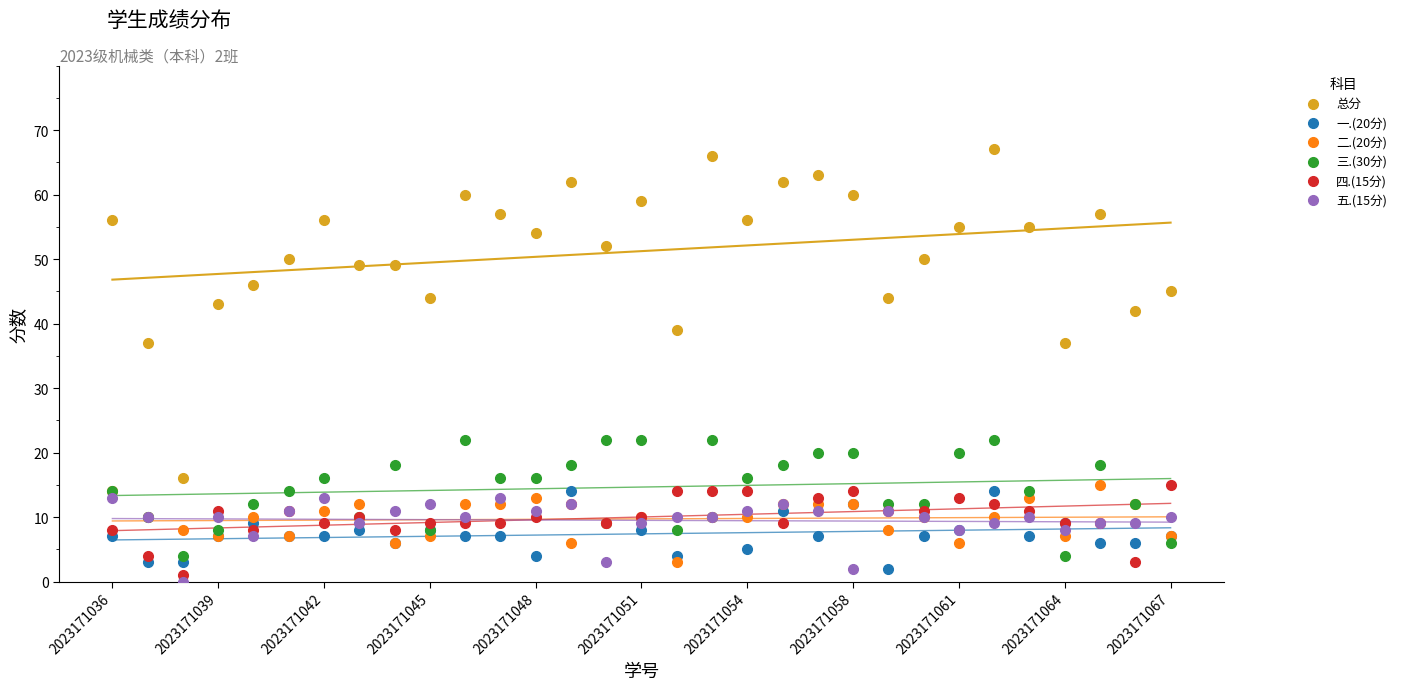

Which series has the largest Y range (max minus min)?

总分